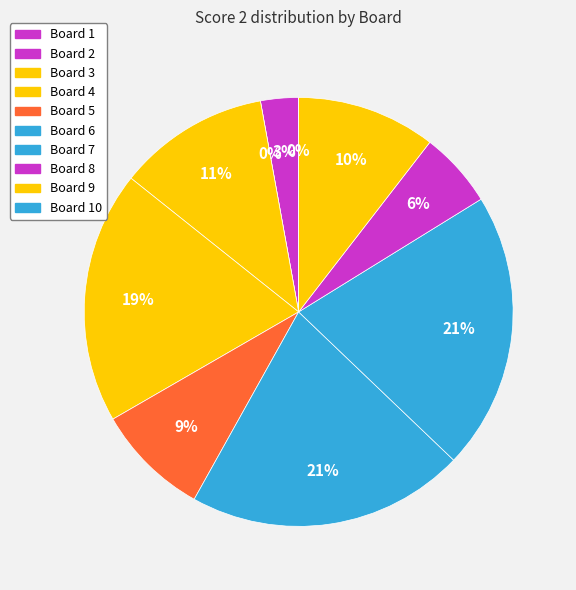

Does any single category account for the majority?

No